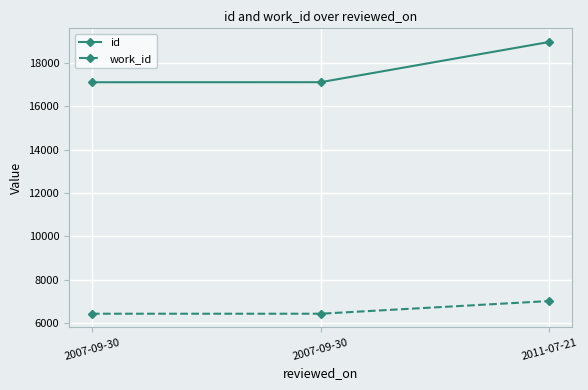

Is this an area chart (filled region under the line)?

No